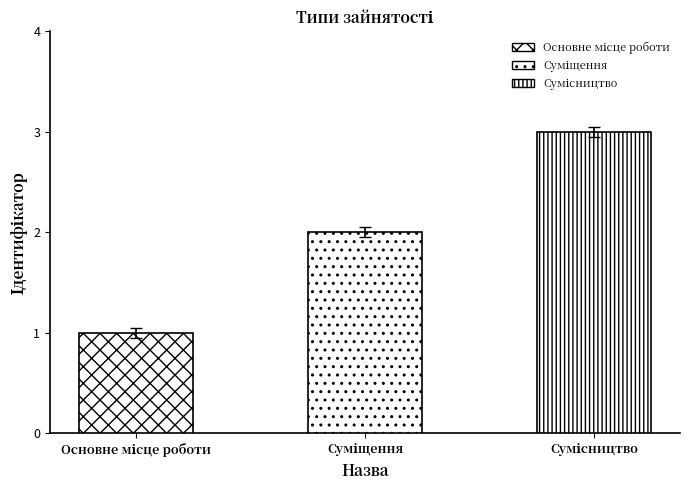

The value at Суміщення is 2. True or false?

True